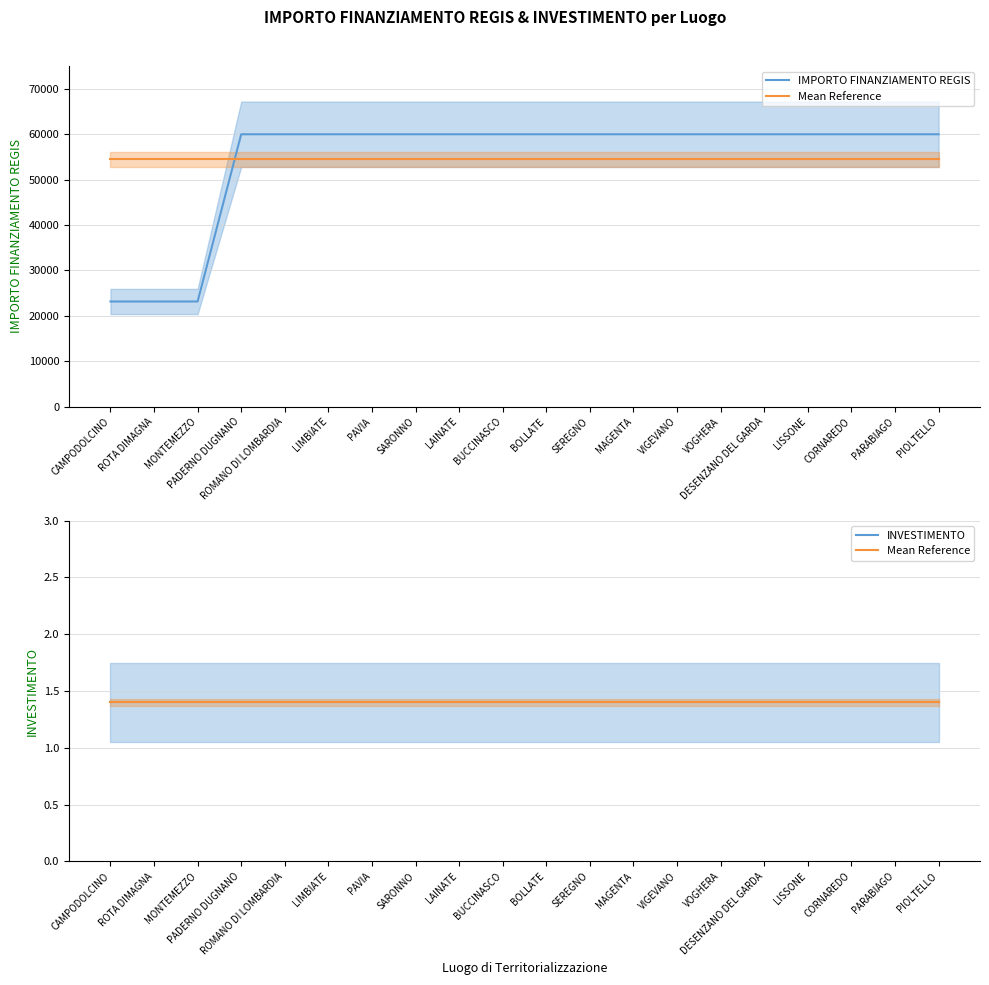

Which category has the lowest value in the Mean Reference series?

CAMPODOLCINO